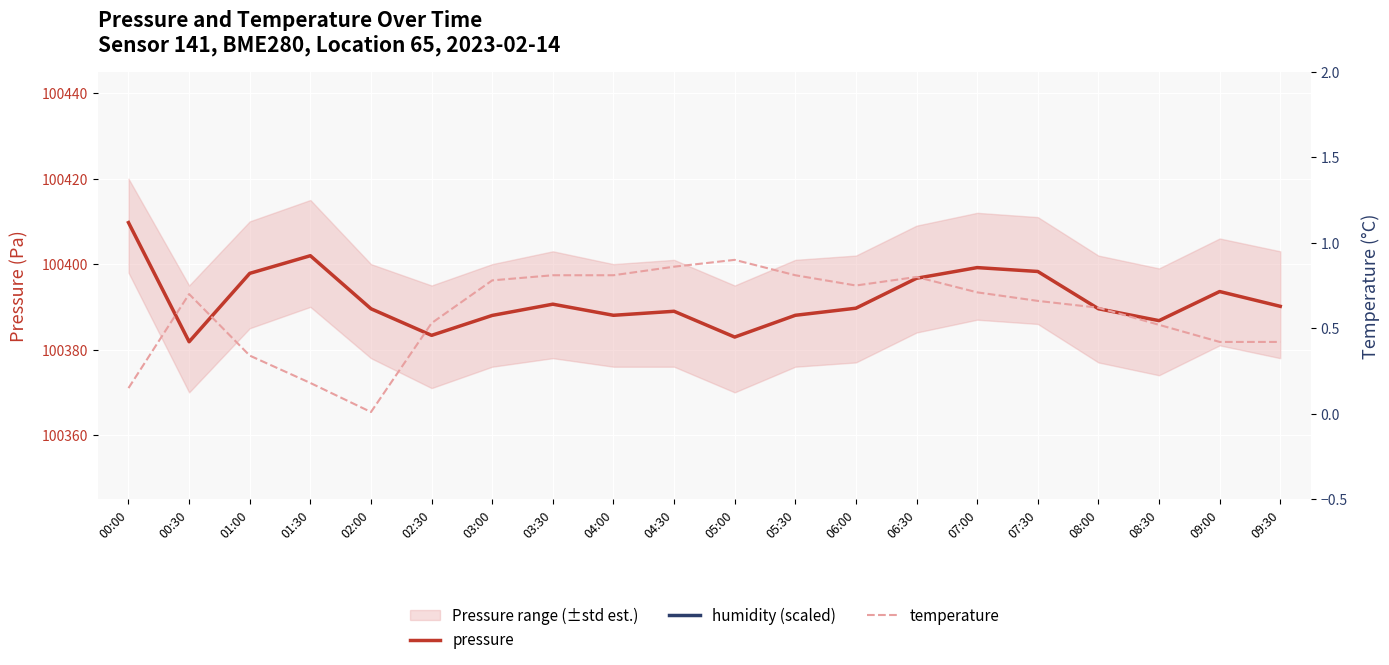

Reading left to right, transcribe all the data shown in this chart.

pressure: 100409.7	100381.8	100397.8	100402.0	100389.6	100383.3	100388.0	100390.6	100388.0	100389.0	100382.9	100388.0	100389.7	100396.7	100399.2	100398.3	100389.6	100386.8	100393.6	100390.1
humidity (scaled): 199650.0	199650.0	199650.0	199650.0	199650.0	199650.0	199650.0	199650.0	199650.0	199650.0	199650.0	199650.0	199650.0	199650.0	199650.0	199650.0	199650.0	199650.0	199650.0	199650.0
temperature: 0.1	0.7	0.3	0.2	0.0	0.5	0.8	0.8	0.8	0.9	0.9	0.8	0.8	0.8	0.7	0.7	0.6	0.5	0.4	0.4